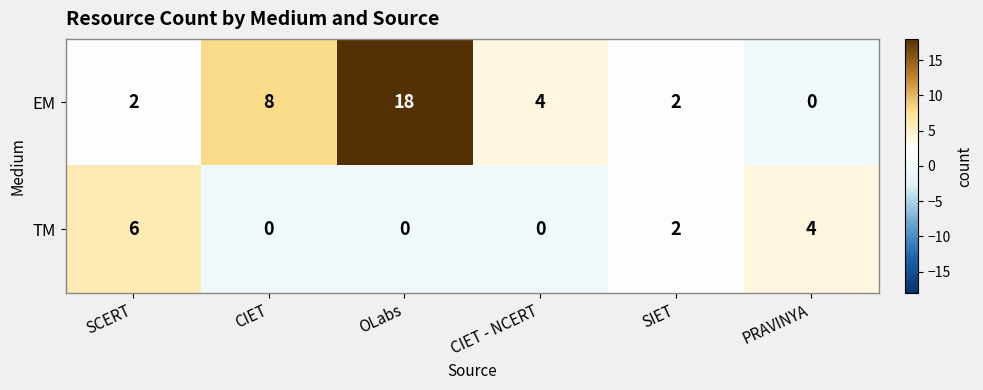

At how many categories does at least one series exceed 5?

3